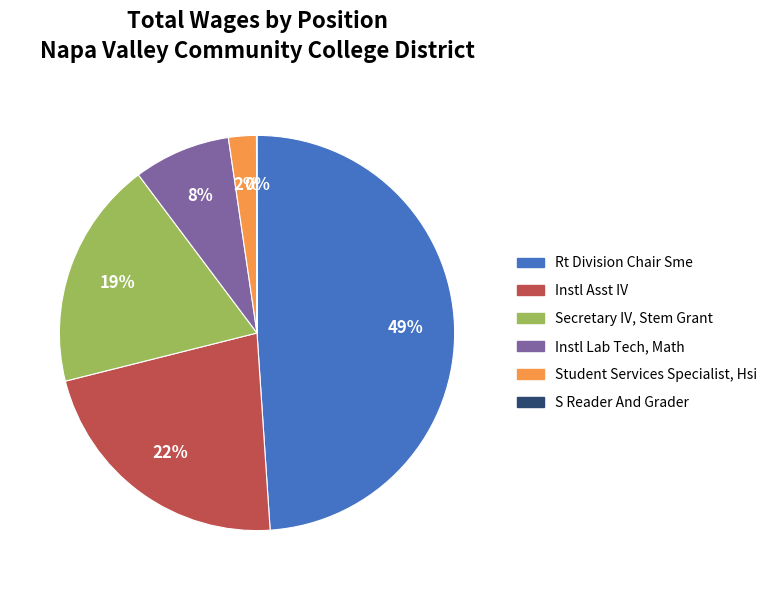

To the nearest percent, what is the difference between the largest and smallest slice percentages?

49%